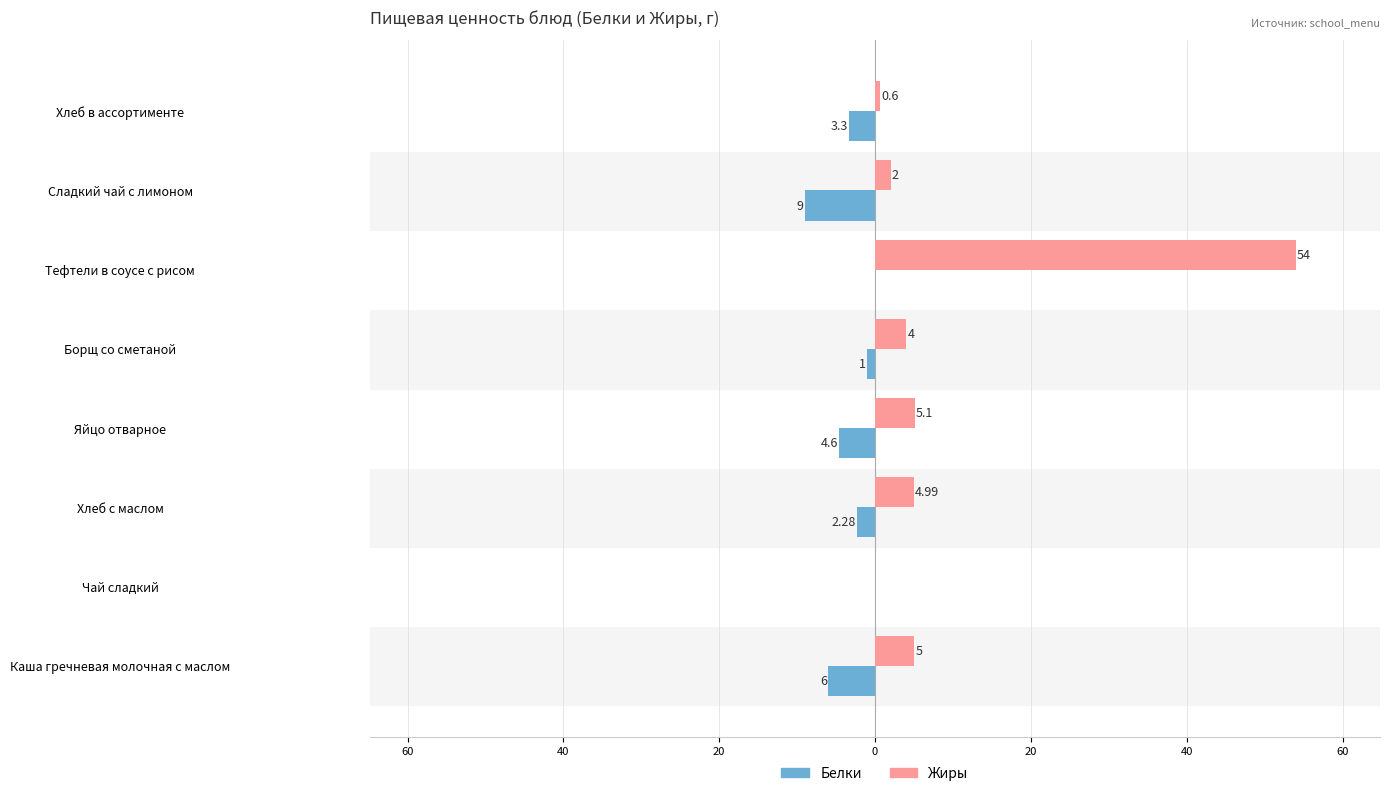

What is the sum of all Жиры values?

75.7